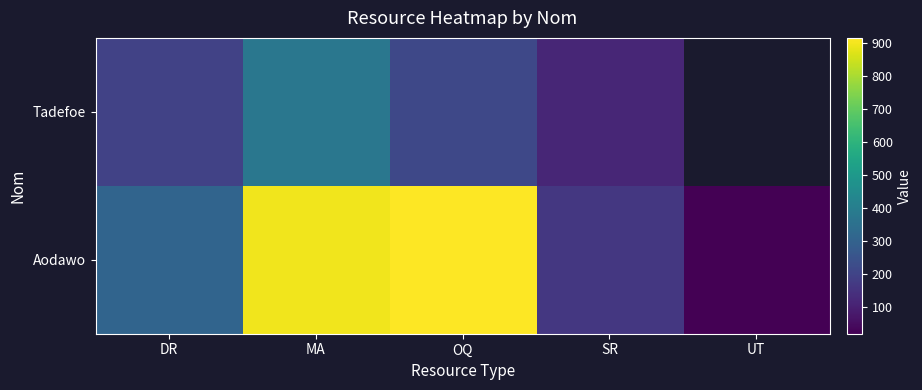

Which category has the highest value in the Tadefoe series?

MA